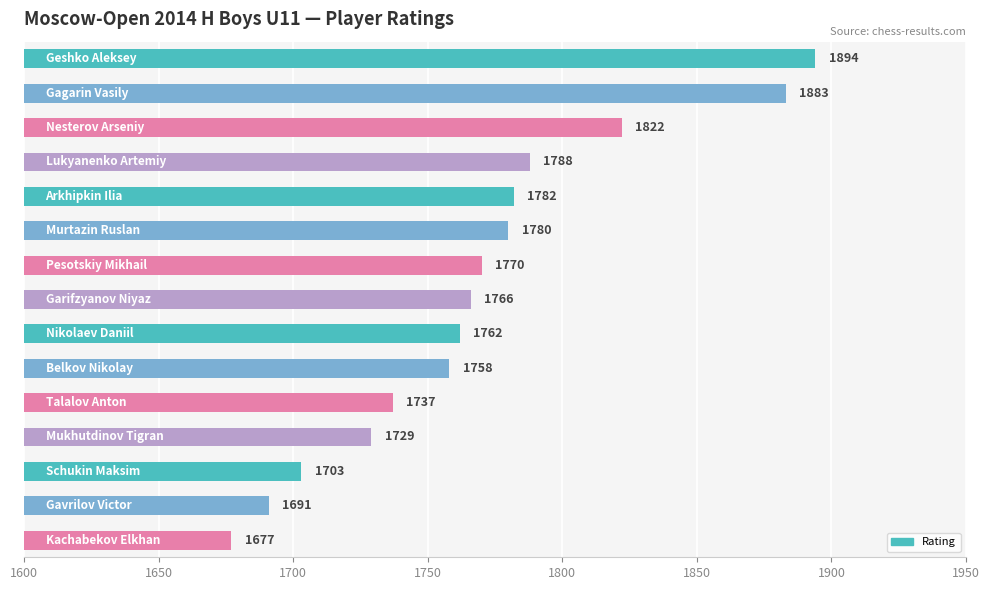

What is the value of the 1st bar from the top?

1894